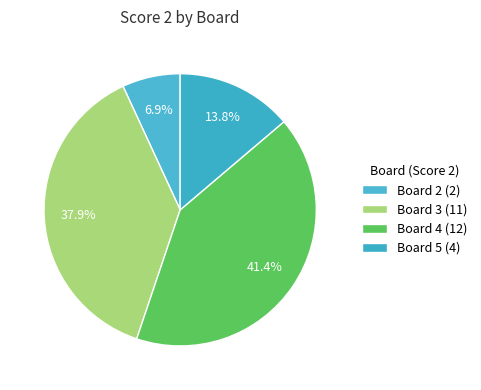

How many segments does this pie chart have?

4